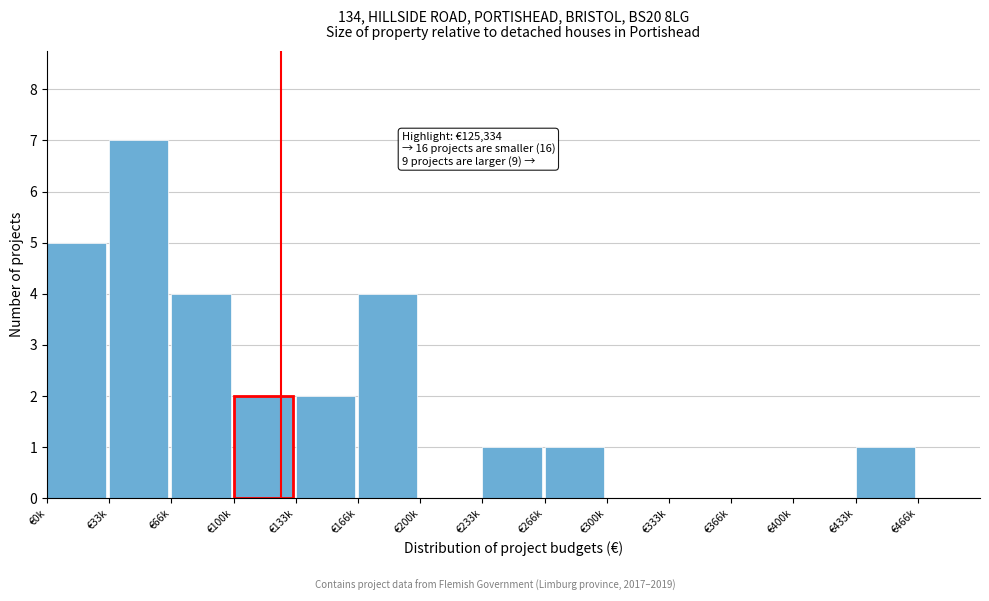

Reading right to left, extract all data points from this chart.

€466k=0	€433k=1	€400k=0	€366k=0	€333k=0	€300k=0	€266k=1	€233k=1	€200k=0	€166k=4	€133k=2	€100k=2	€66k=4	€33k=7	€0k=5